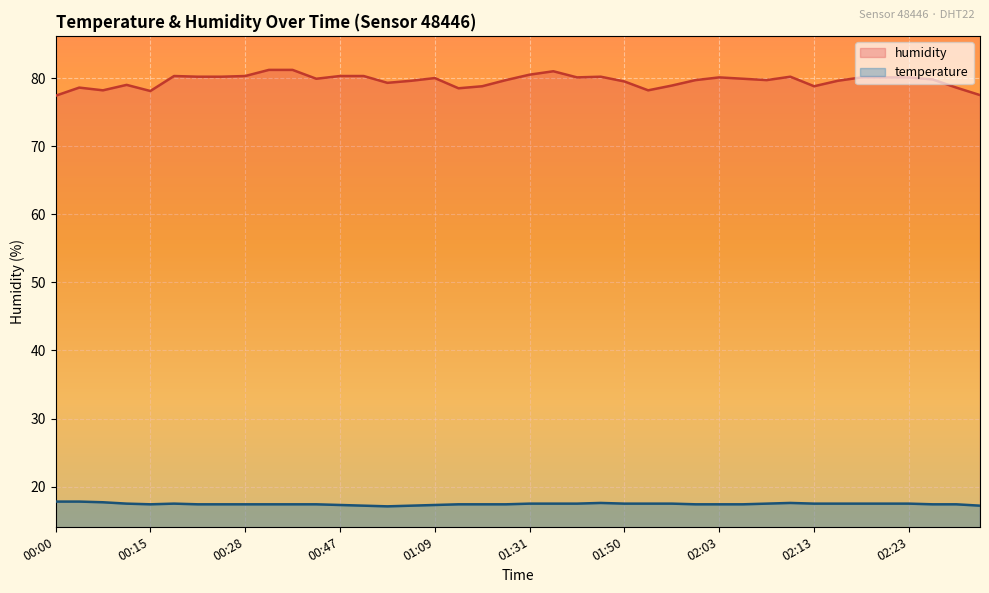

Which series has the largest total across all categories?

humidity